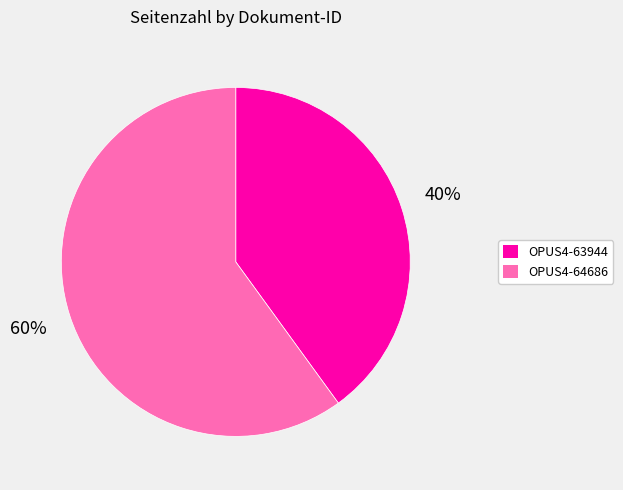

Combined, do OPUS4-64686 and OPUS4-63944 account for over 50%?

Yes